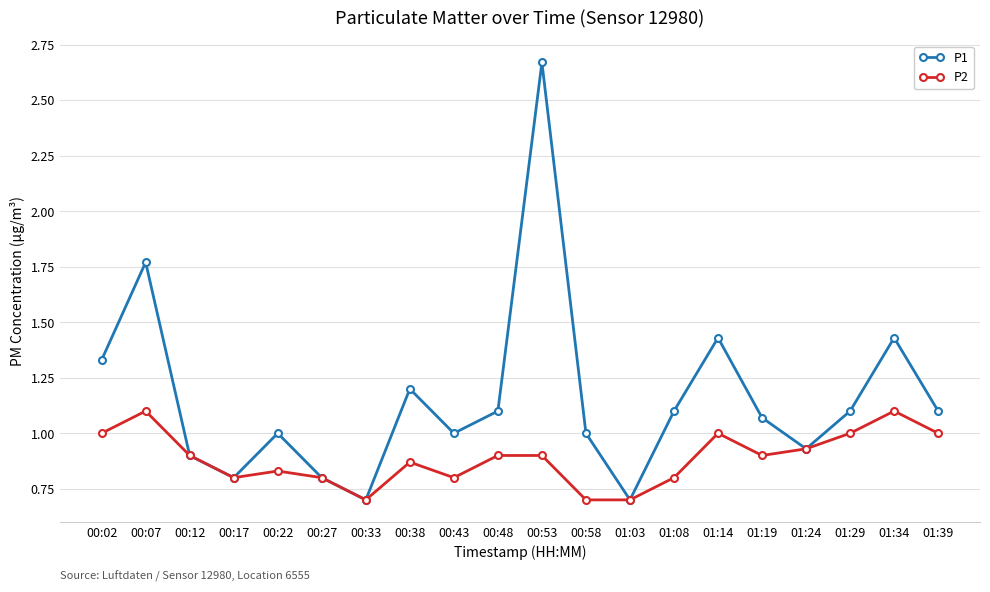

How many distinct data groups are displayed?

2